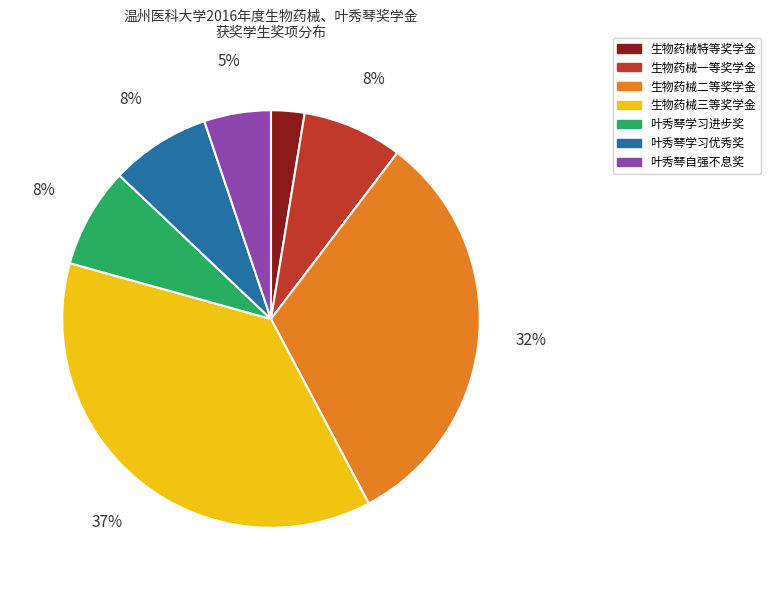

To the nearest percent, what portion does 叶秀琴学习进步奖 represent?

8%